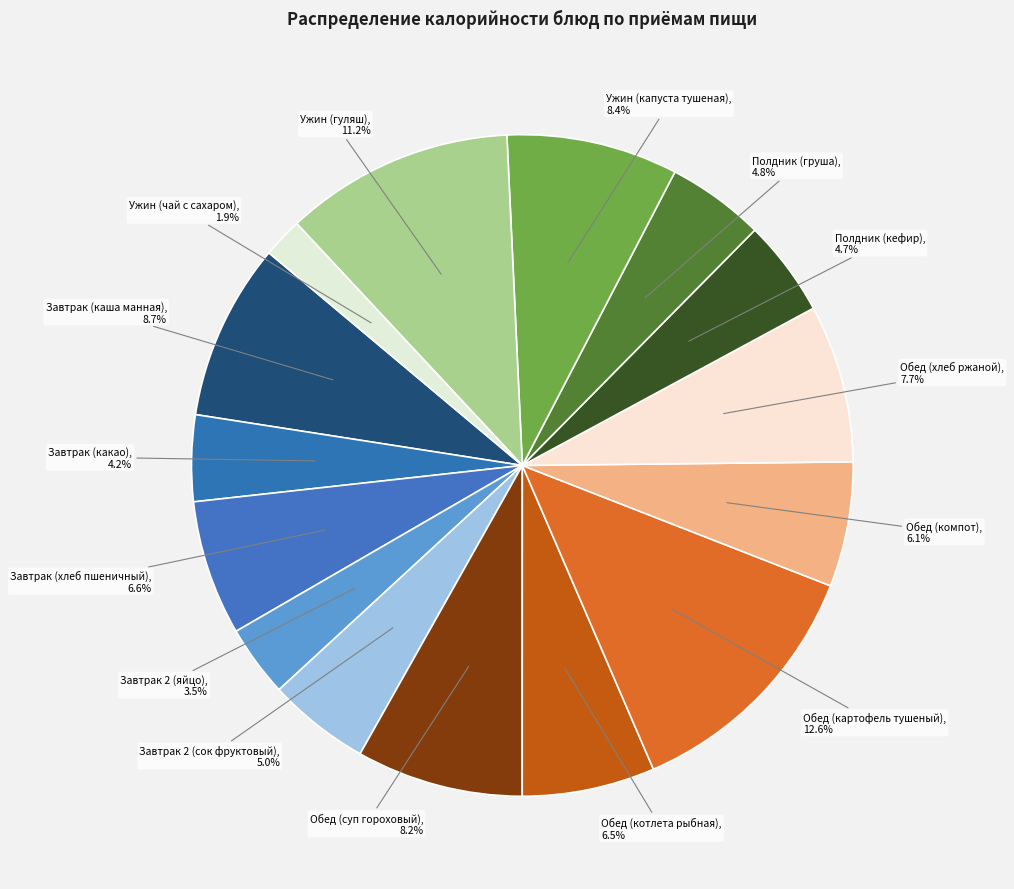

What is the ratio of the value at Завтрак (каша манная) to the value at Обед (картофель тушеный)?

0.7